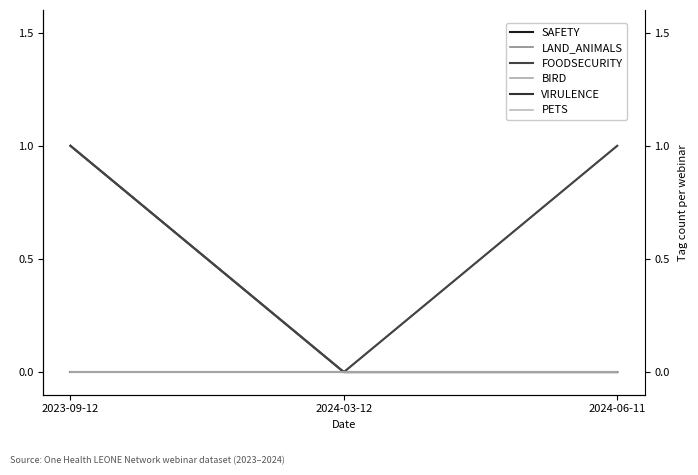

Which has a higher value, 2024-03-12 or 2023-09-12?

2023-09-12